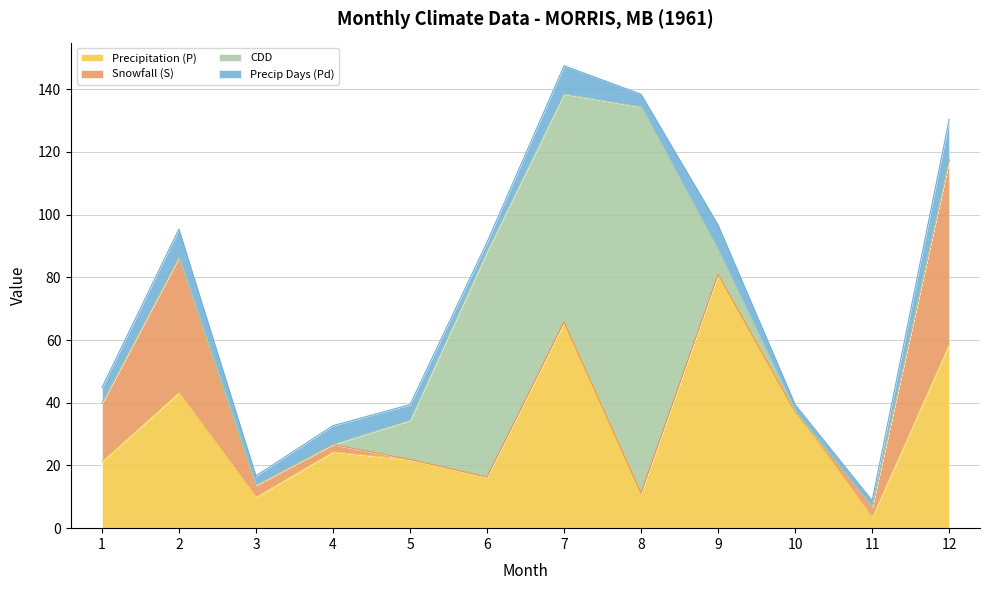

What is the highest value of the Precipitation (P) series?

81.0